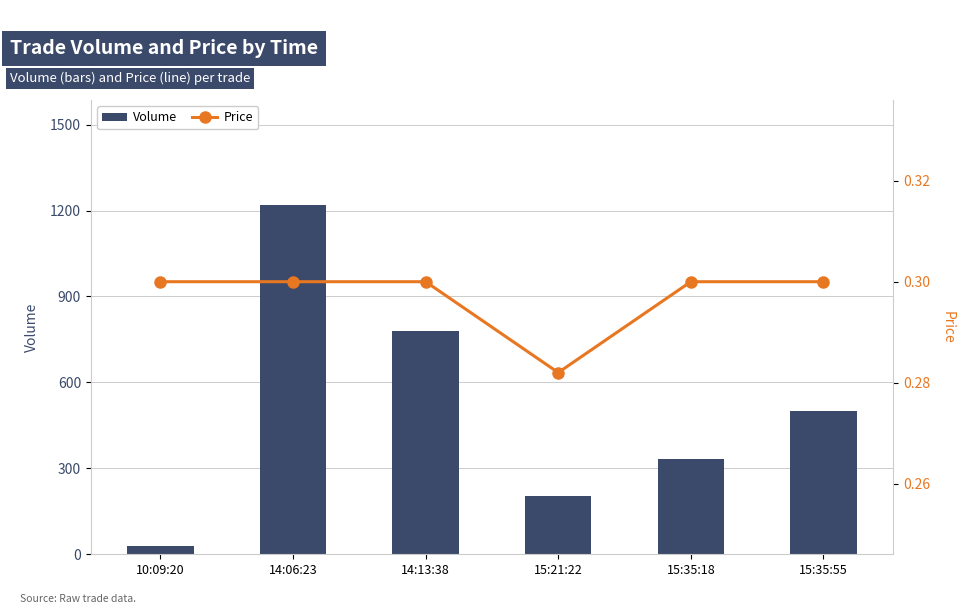

At which label does Volume first exceed 500?

14:06:23